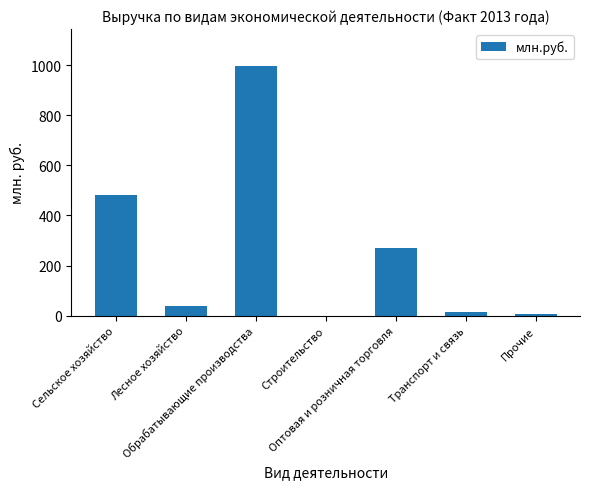

What is the maximum value shown in the chart?

995.2